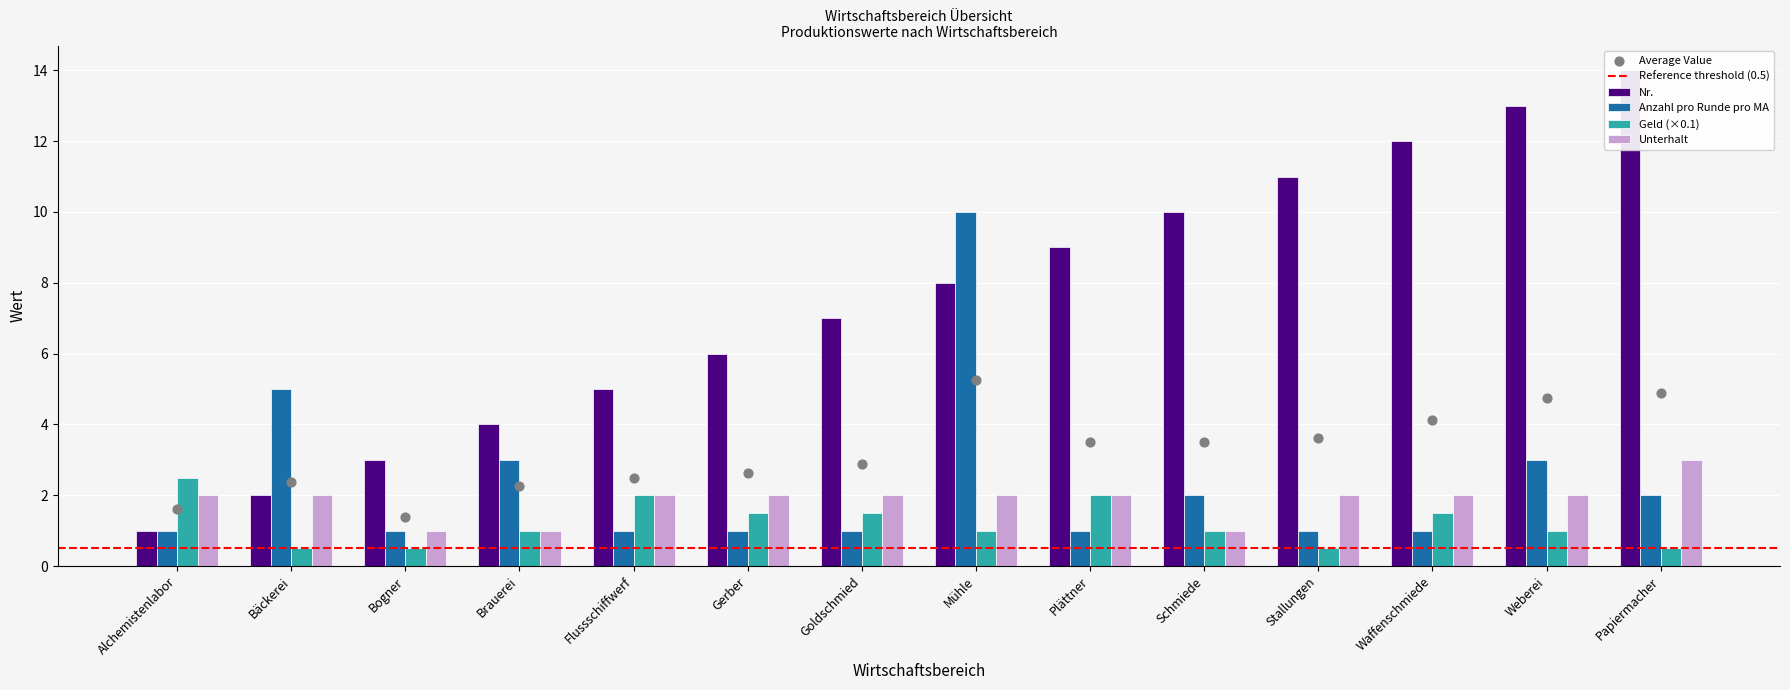

What are all the series names shown in the legend?

Nr., Anzahl pro Runde pro MA, Geld, Unterhalt